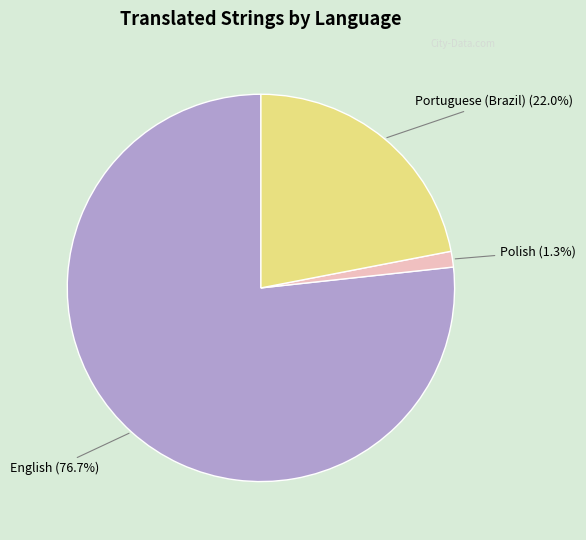

Is there any slice that represents more than half of the pie?

Yes